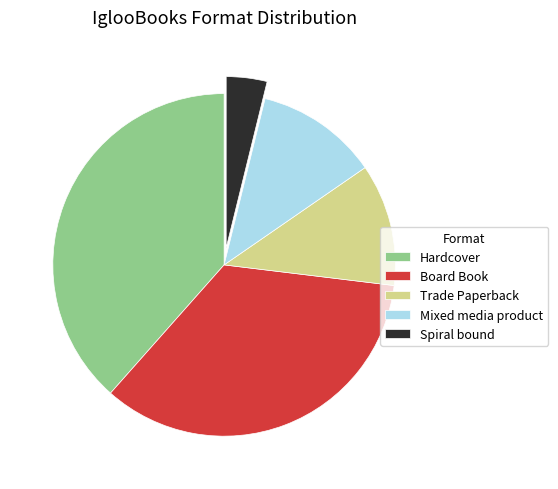

Does Hardcover account for over 50% of the chart?

No